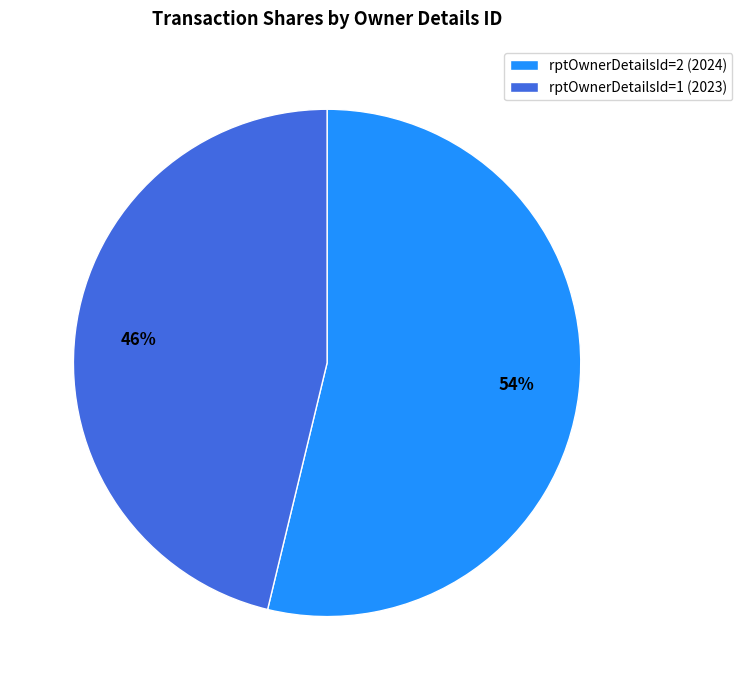

Do rptOwnerDetailsId=2 (2024) and rptOwnerDetailsId=1 (2023) together represent more than half of the pie?

Yes